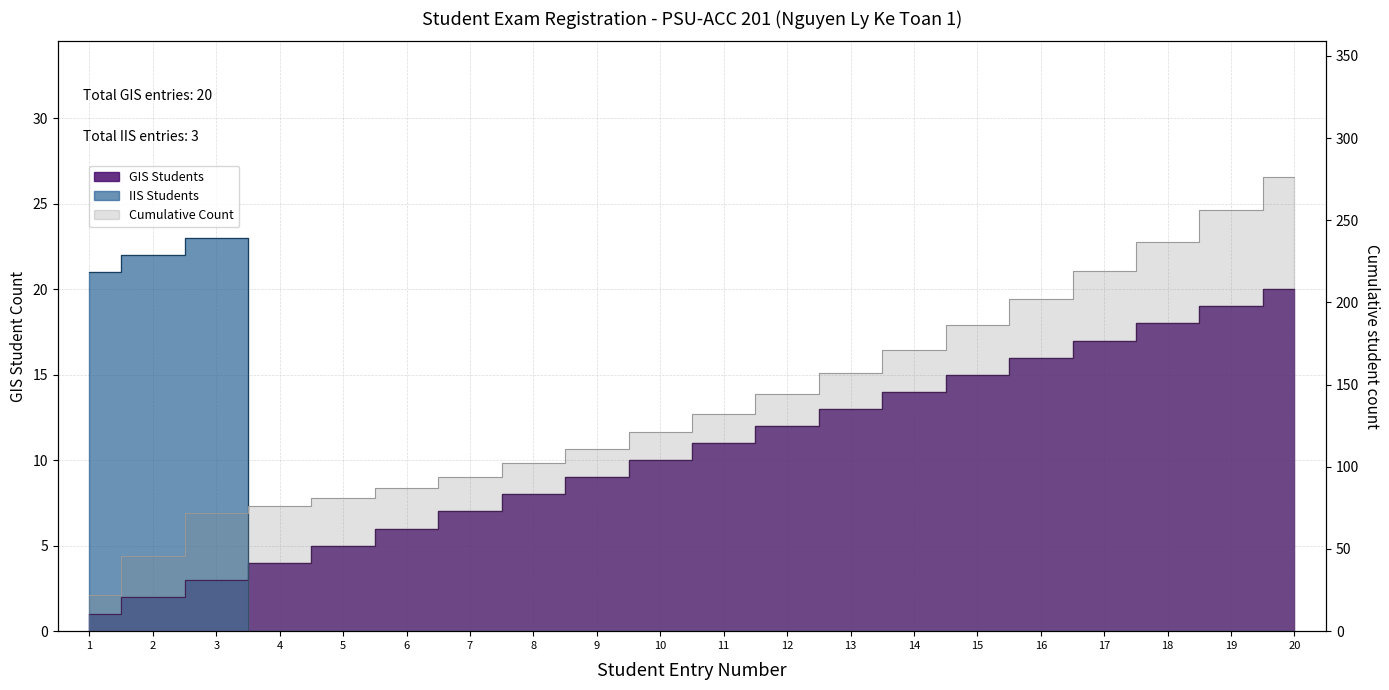

What is the sum of all GIS Students values?

210